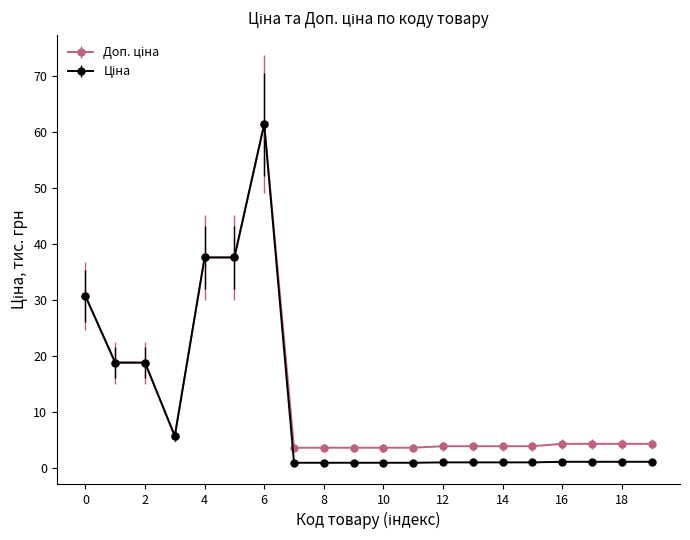

How many categories are shown in the chart?

20